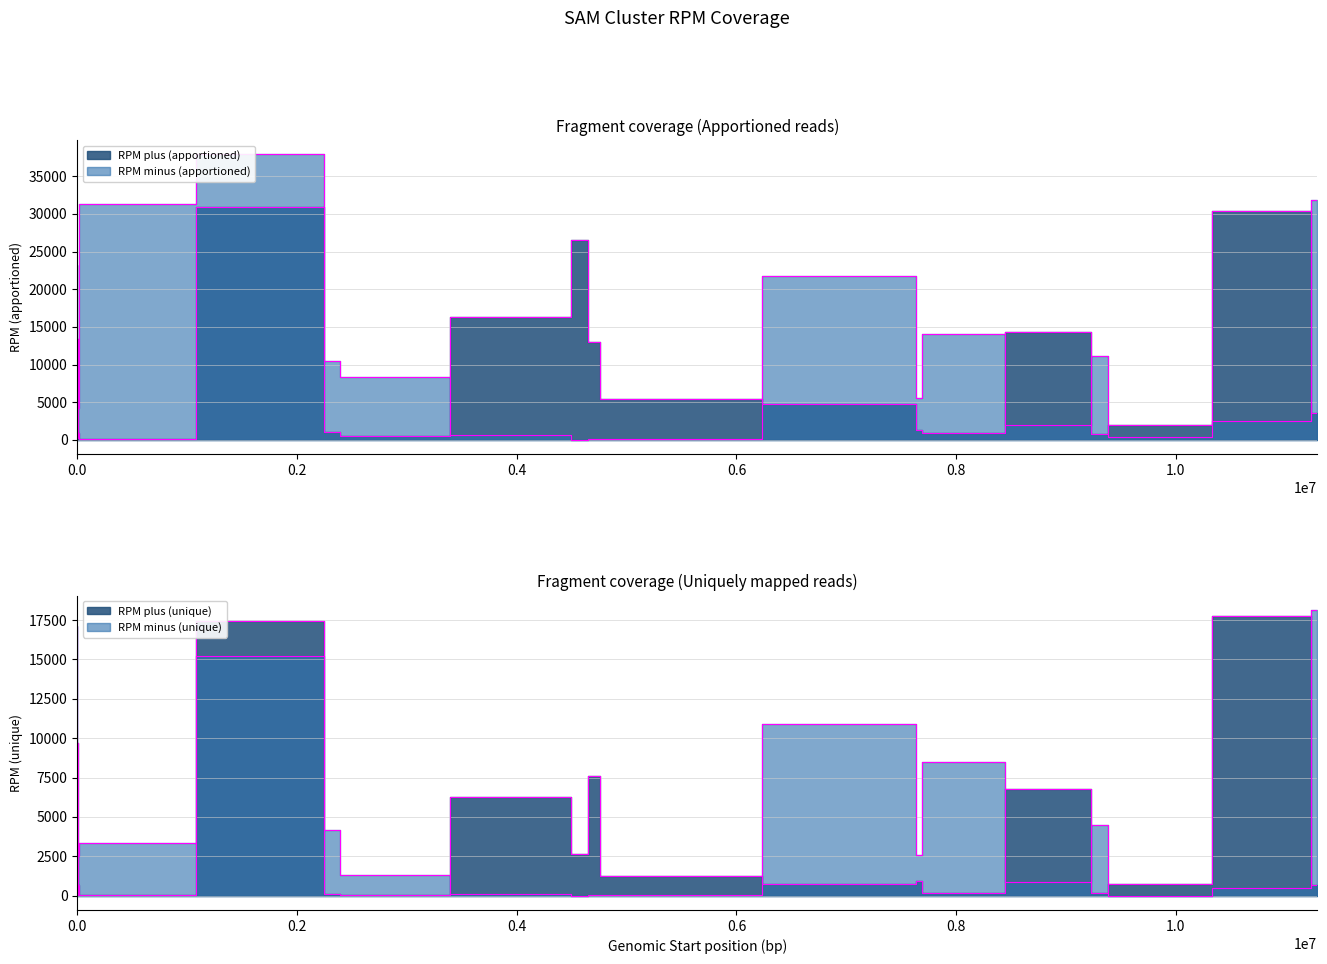

How many interior local peaks does the RPM plus (unique) series have?

4